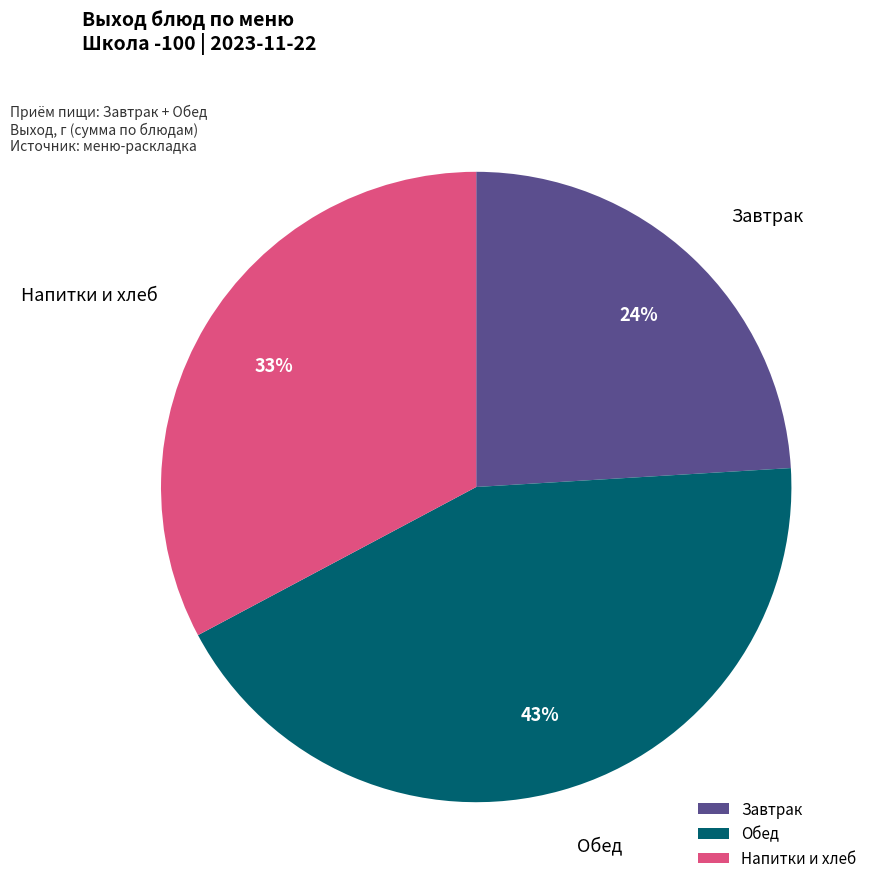

To the nearest percent, what is the average slice percentage?

33%